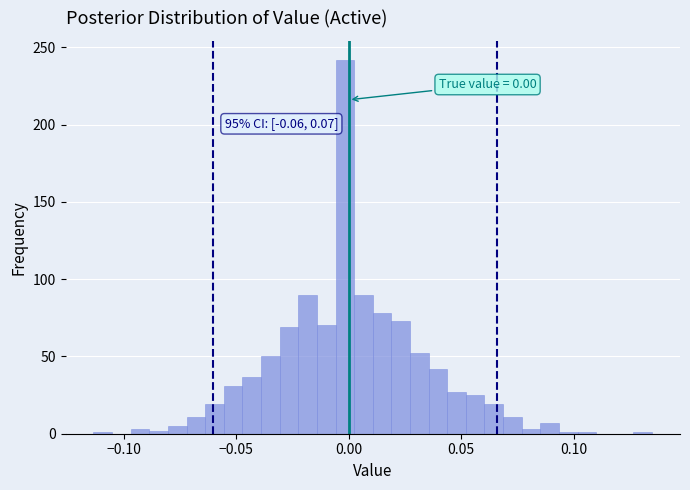

Around what value on the x-axis is the tallest bar? Give the approximate position of its centre, as read against the axis.

0.000